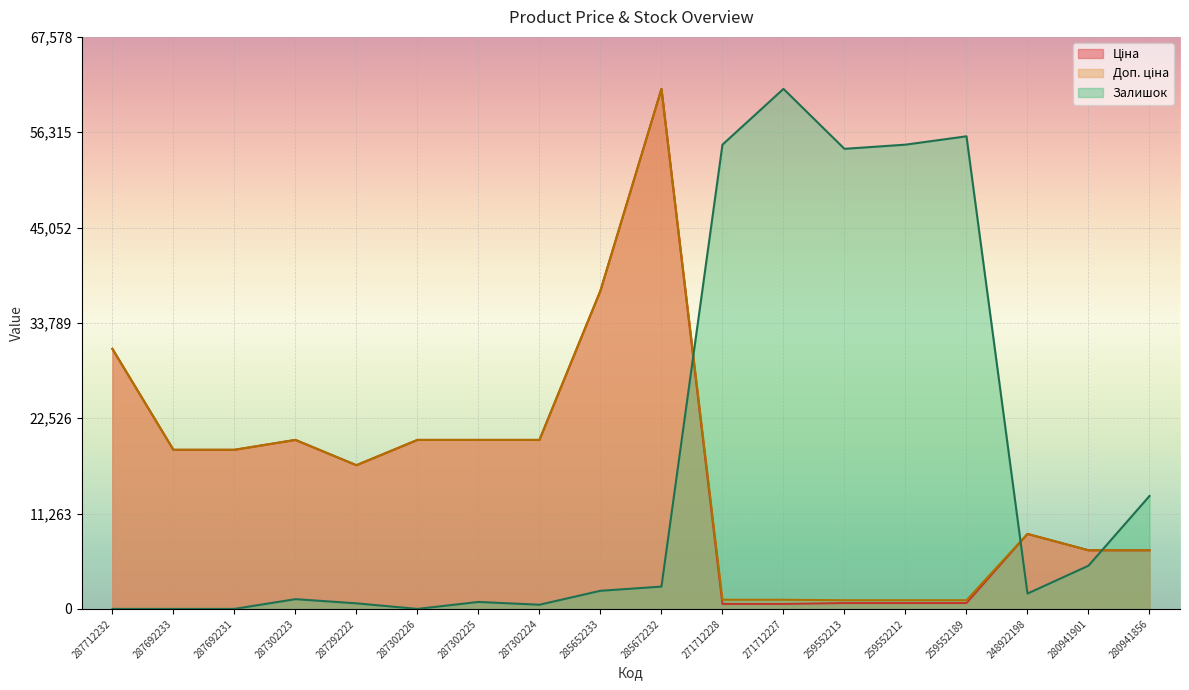

The value of Залишок at 259552213 is 54352.0. True or false?

True